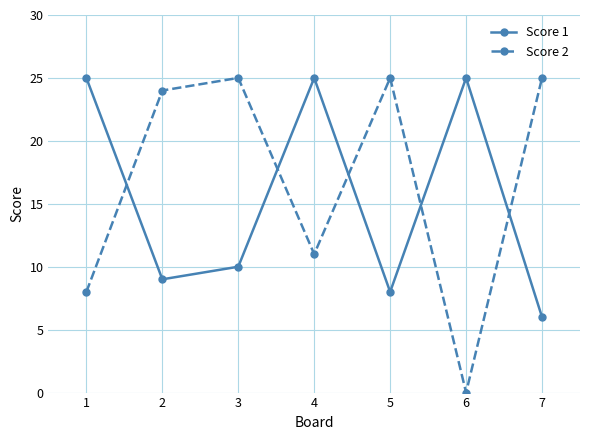

What value does the Score 1 series have at 7?

6